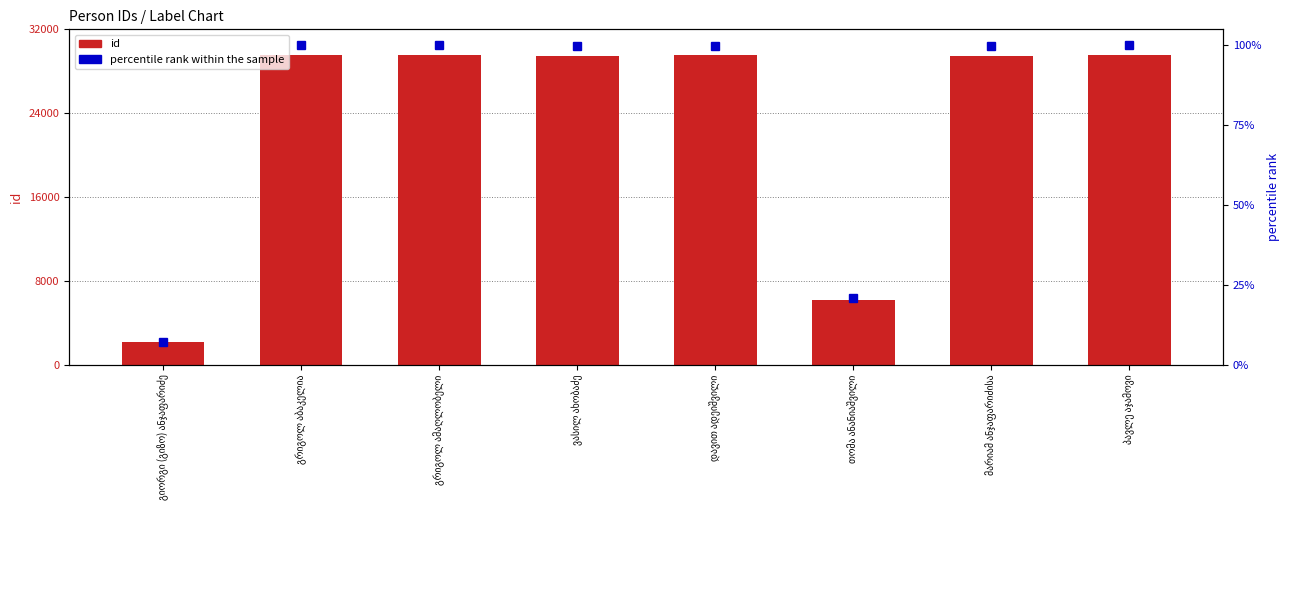

Which category has the highest value in the id series?

პავლე აჯამოვი